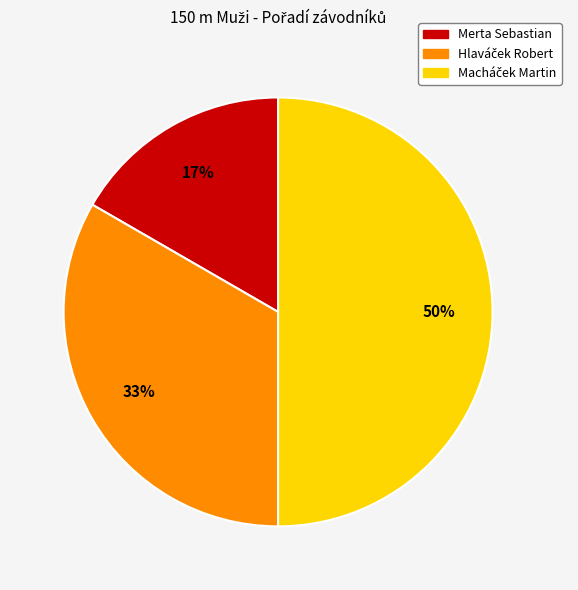

Which slice is the smallest?

Merta Sebastian